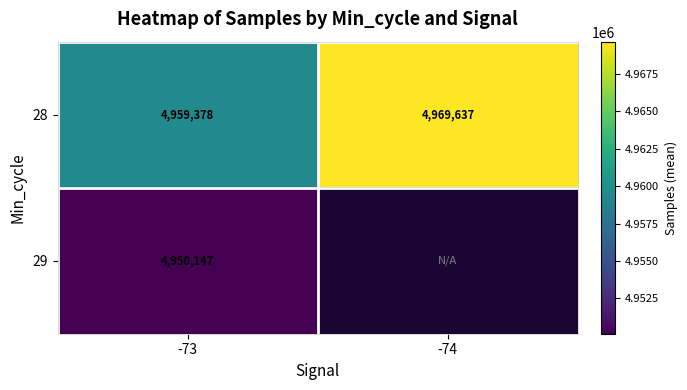

Is the value of 28 at -74 greater than the value of 29 at -73?

Yes